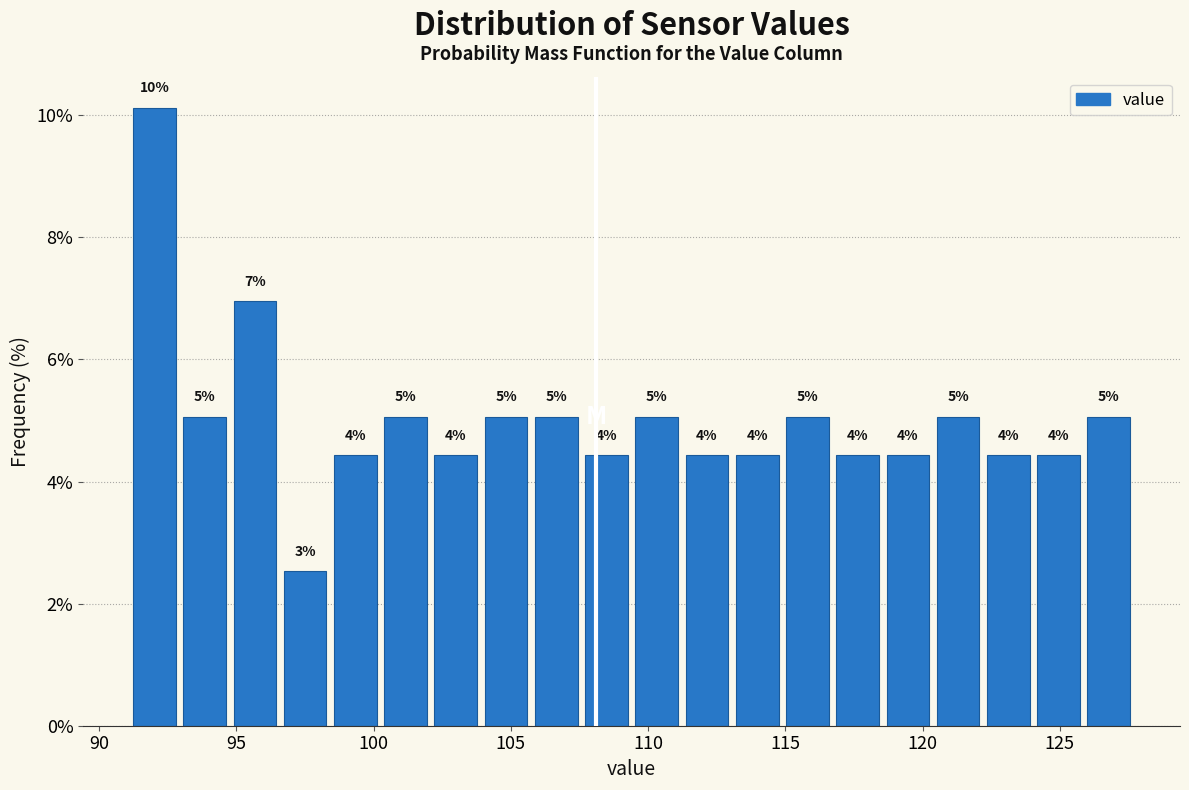

Around what value on the x-axis is the tallest bar? Give the approximate position of its centre, as read against the axis.

92.0